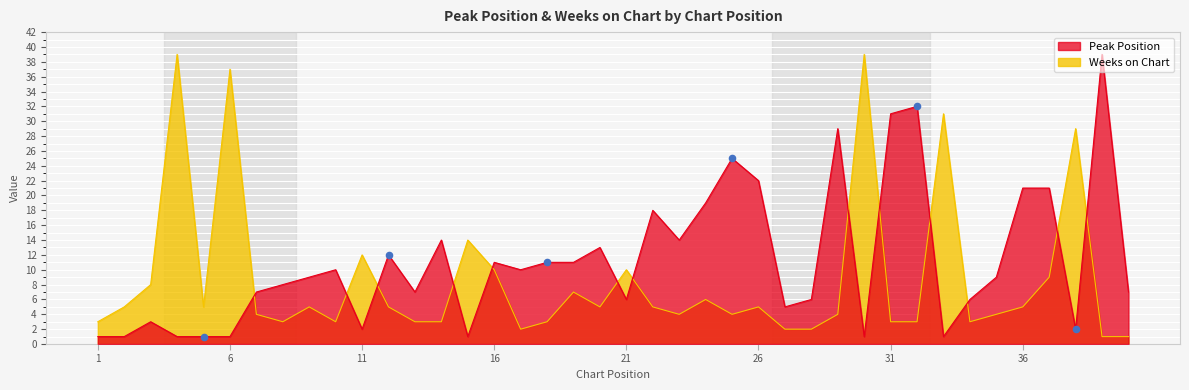

Is the value of Weeks on Chart at 25 greater than the value of Peak Position at 34?

No